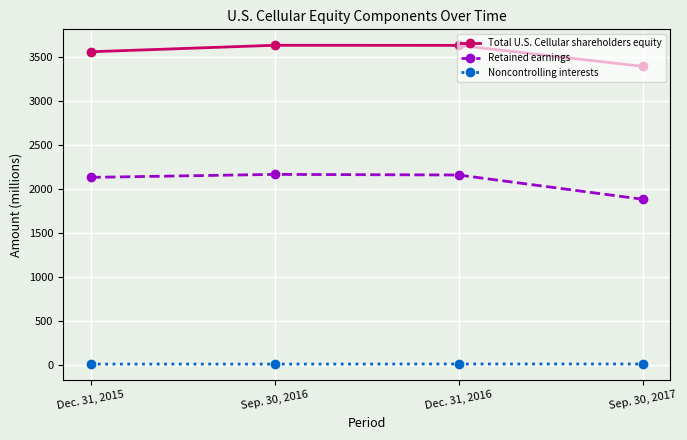

What is the difference between the second highest and second lowest values in the Retained earnings series?

27